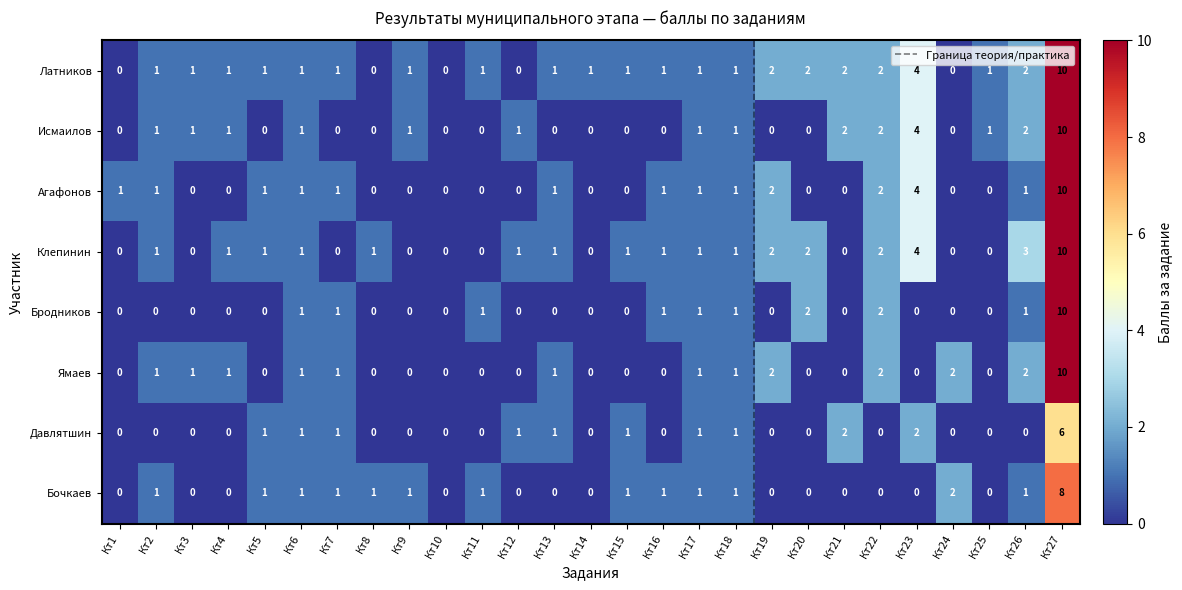

At which category is the sum across all series the highest?

Кт27